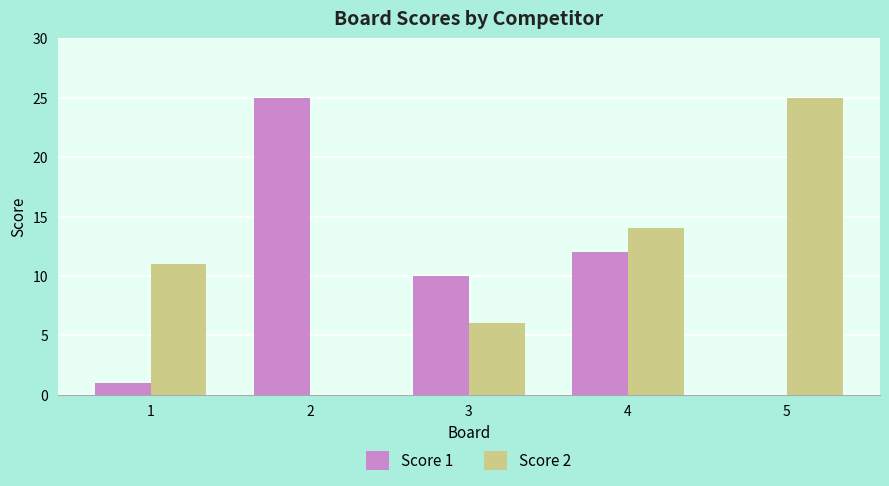

How many values in Score 1 are above zero?

4